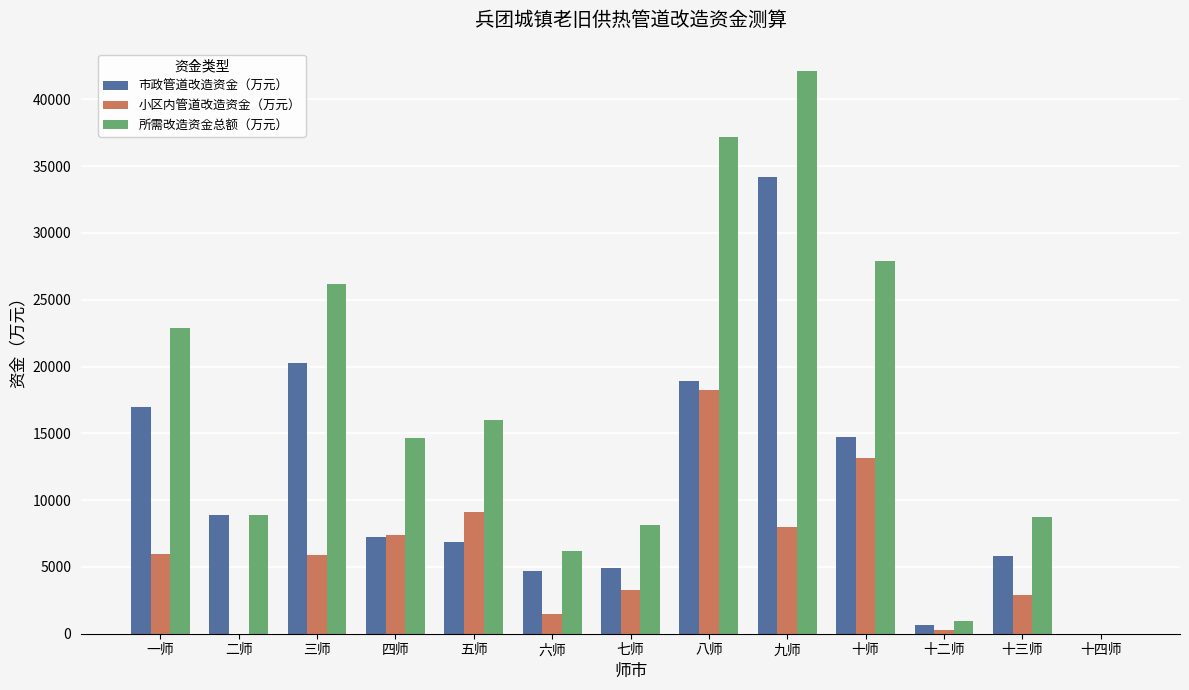

What is the sum of the 小区内管道改造资金（万元） values at 四师 and 五师?

16520.2